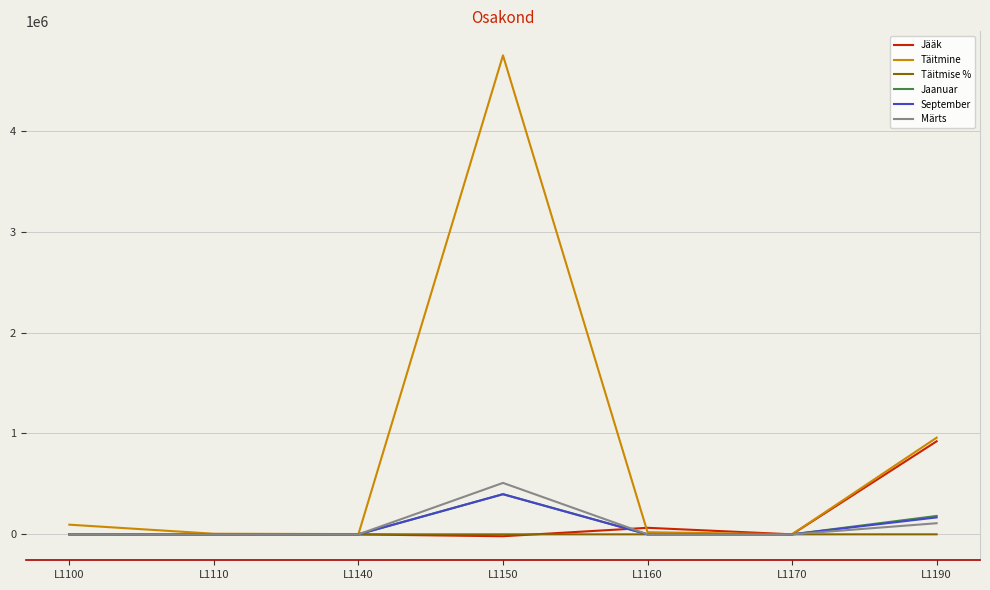

At how many categories does at least one series exceed 1041019?

1